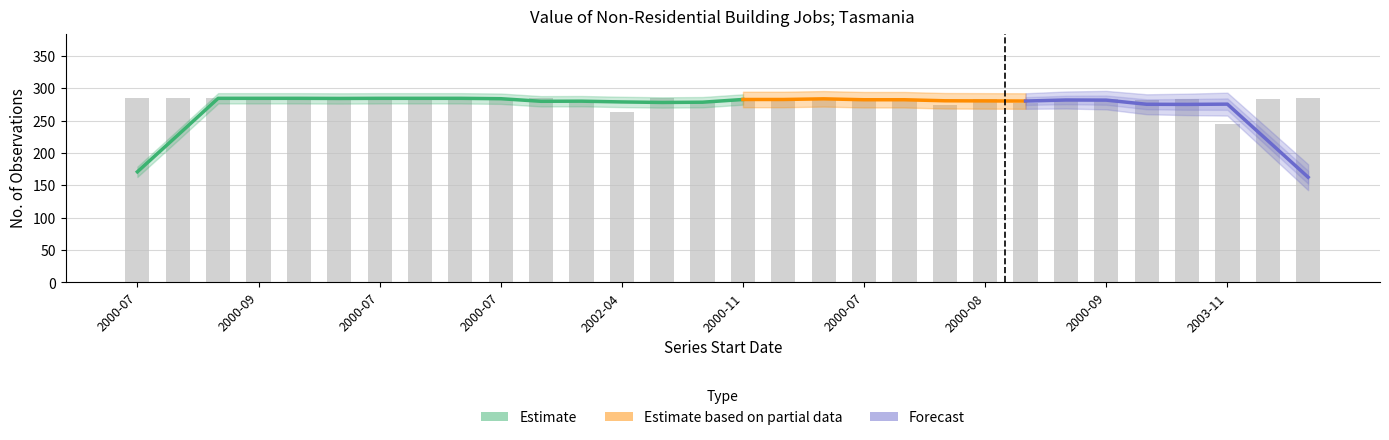

At which category does the chart reach its peak across all series?

2000-07